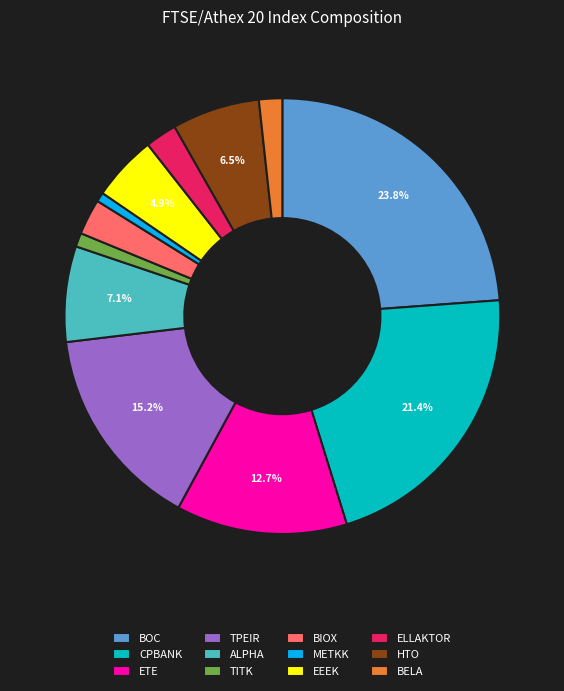

What portion of the pie excludes HTO?

93.5%